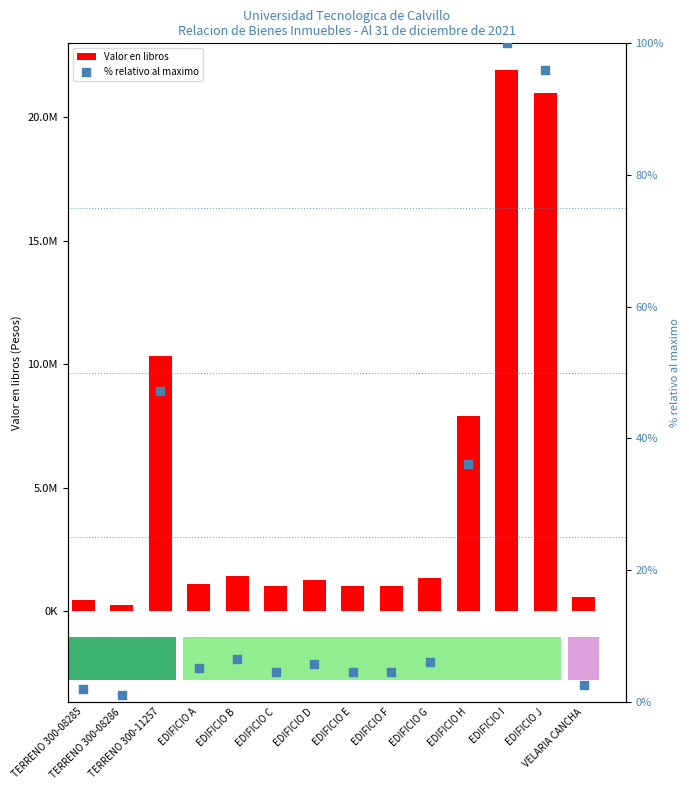

Which series has the largest Y range (max minus min)?

Valor en libros